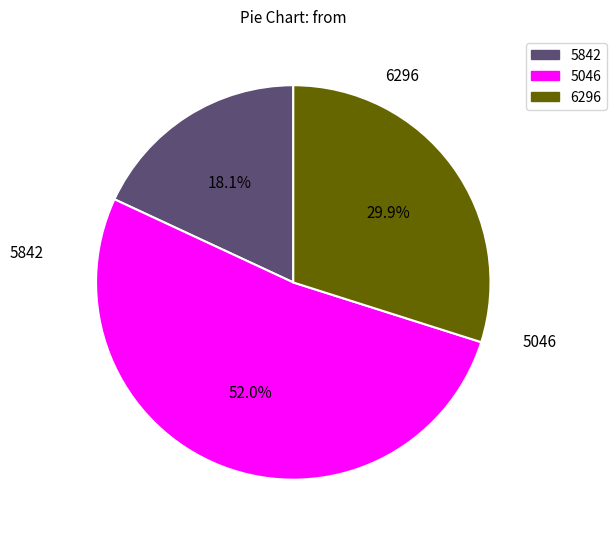

Which slice is the smallest?

5842